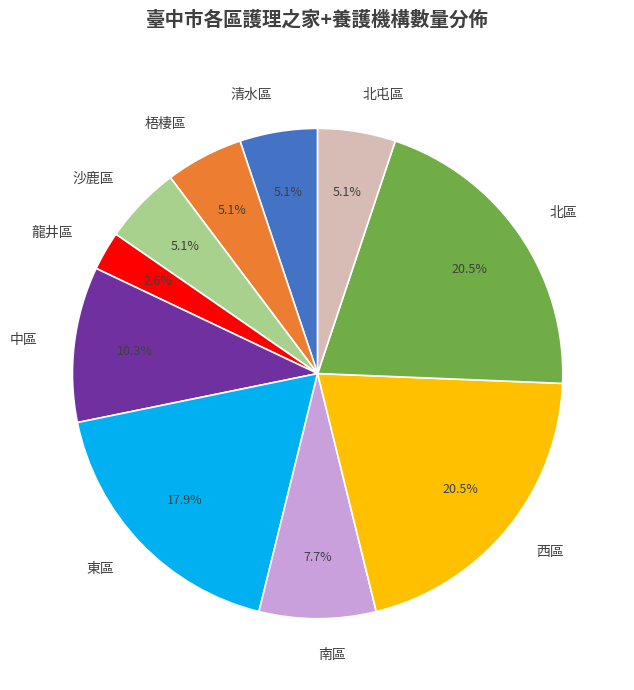

True or false: 龍井區 accounts for 11% of the total.

False